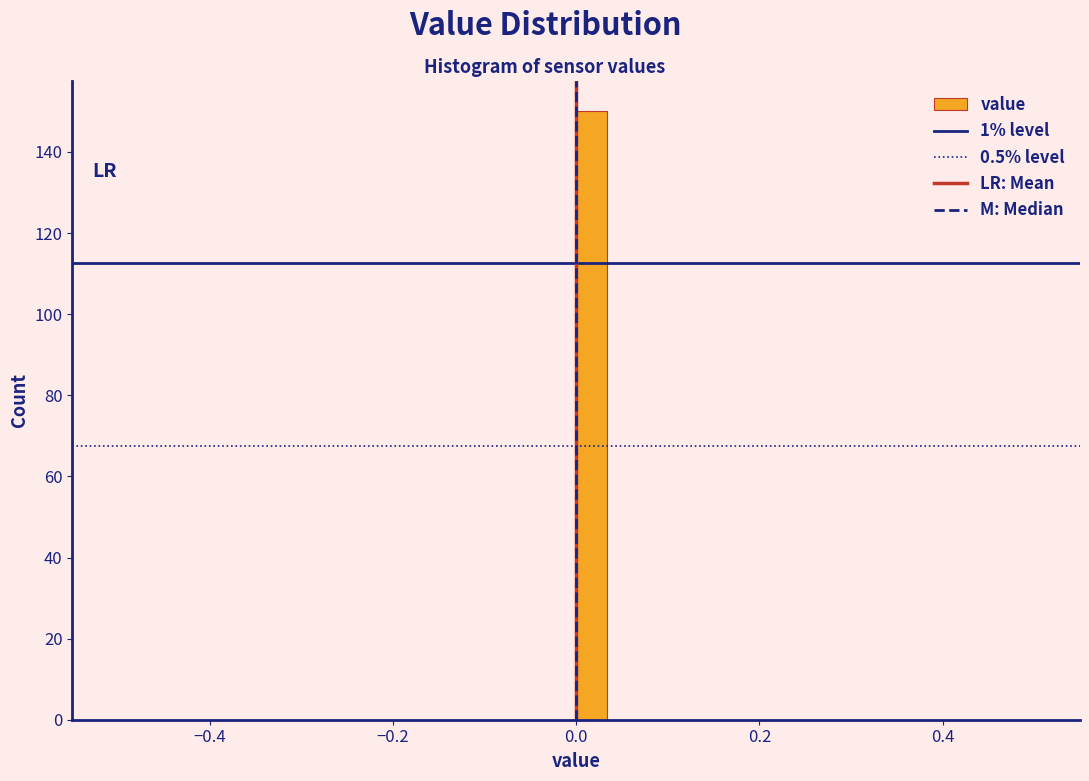

Around what value on the x-axis is the tallest bar? Give the approximate position of its centre, as read against the axis.

0.02